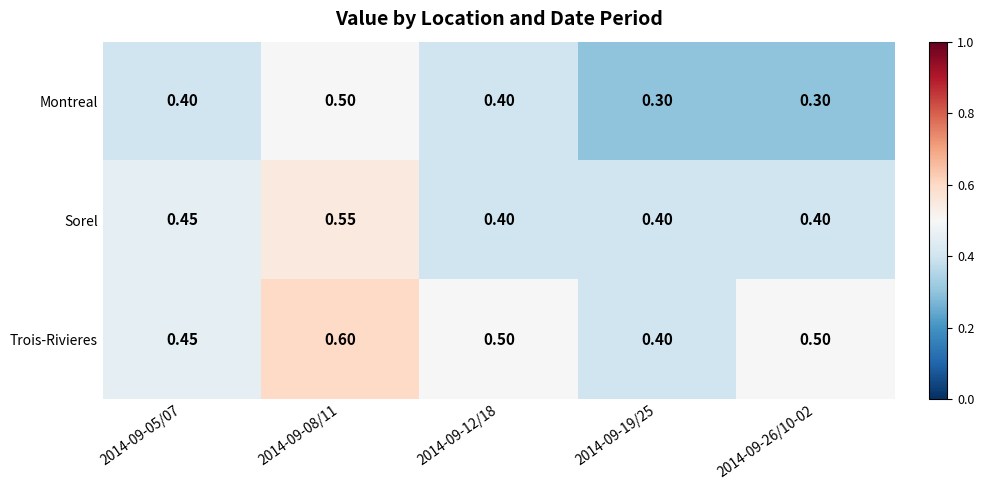

Rank the series at 2014-09-08/11 from lowest to highest value.

Montreal, Sorel, Trois-Rivieres